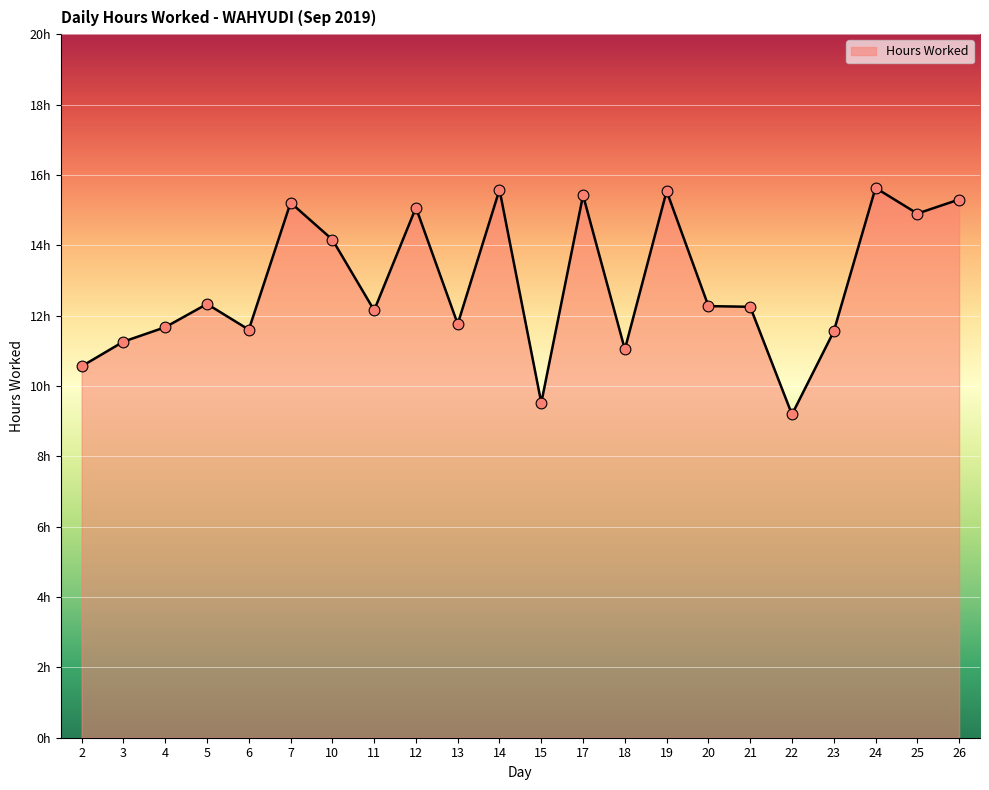

What is the ratio of the value at 11 to the value at 5?

1.0